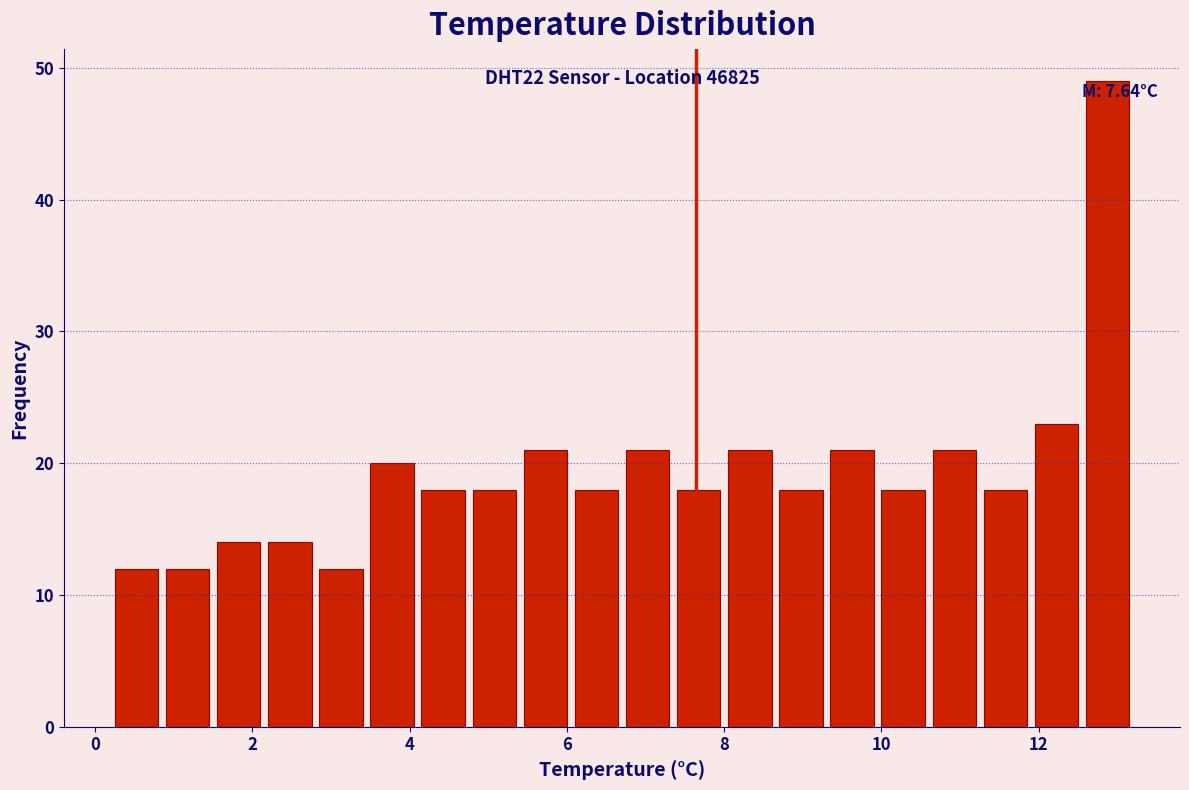

Around what value on the x-axis is the tallest bar? Give the approximate position of its centre, as read against the axis.

12.8